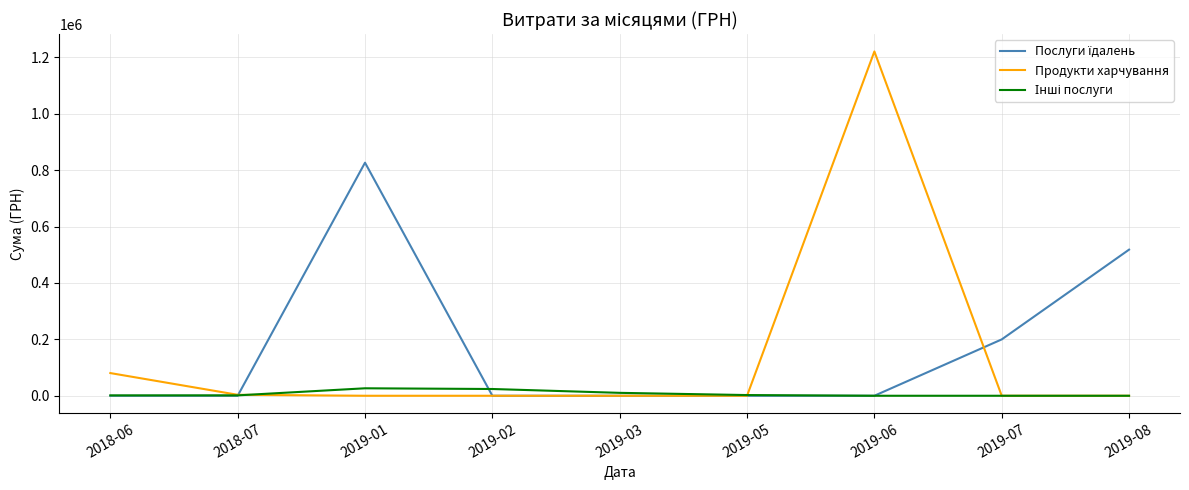

The value of Продукти харчування at 2019-02 is -482552.2. True or false?

False